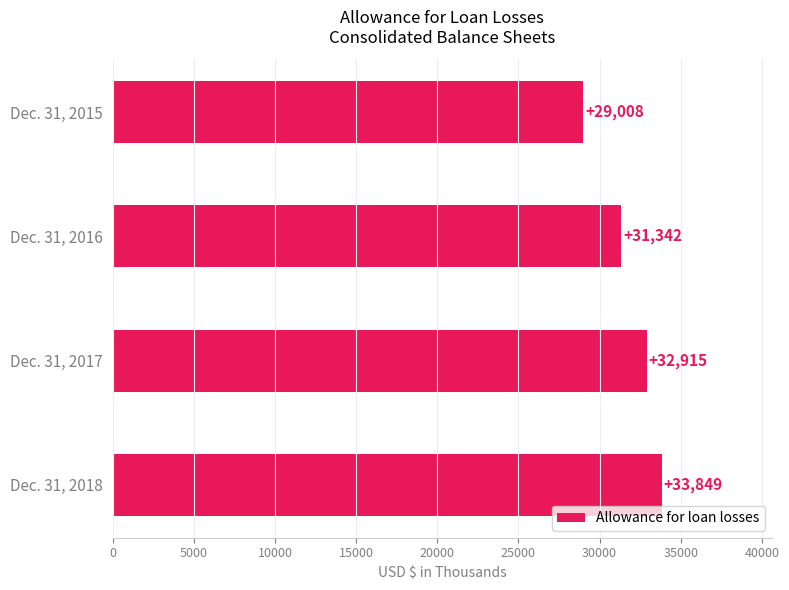

What is the difference between the maximum and minimum values?

4841